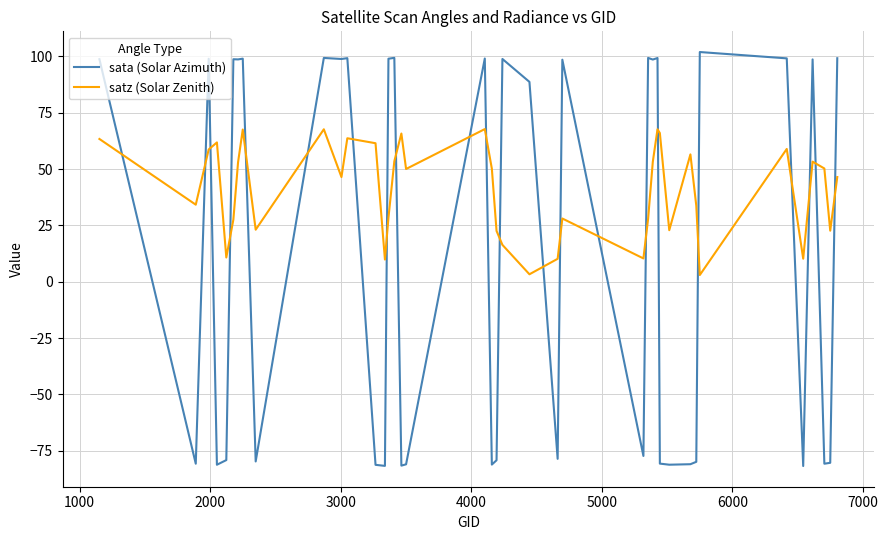

Which series has the largest total across all categories?

satz (Solar Zenith)